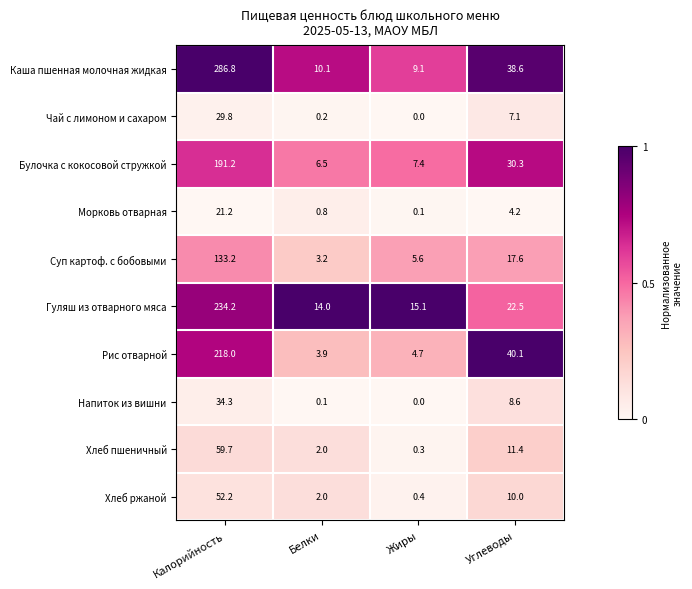

At which category is the sum across all series the highest?

Калорийность